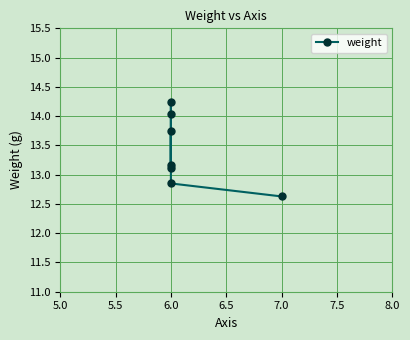

What is the sum of all values?

93.8